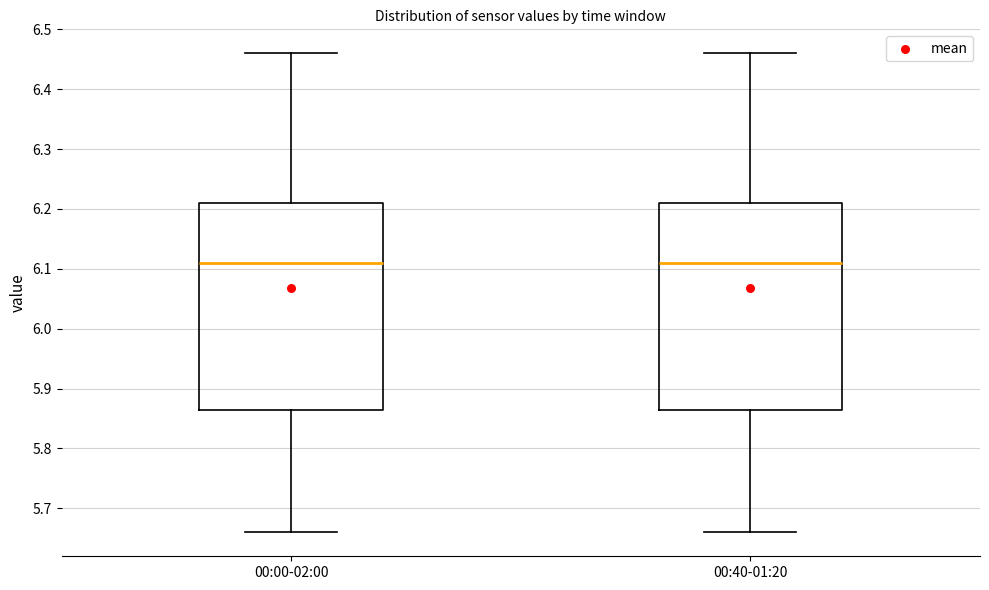

Reading left to right, transcribe this box plot: for each box, give where its median line is, the range the box spans, and where its two whiskers end, as read against the y-axis. The values are not printed on the chart, so give them approximately, as read against the axis.

00:00-02:00: median 6.11, box 5.87 to 6.21, whiskers 5.66 to 6.46
00:40-01:20: median 6.11, box 5.87 to 6.21, whiskers 5.66 to 6.46